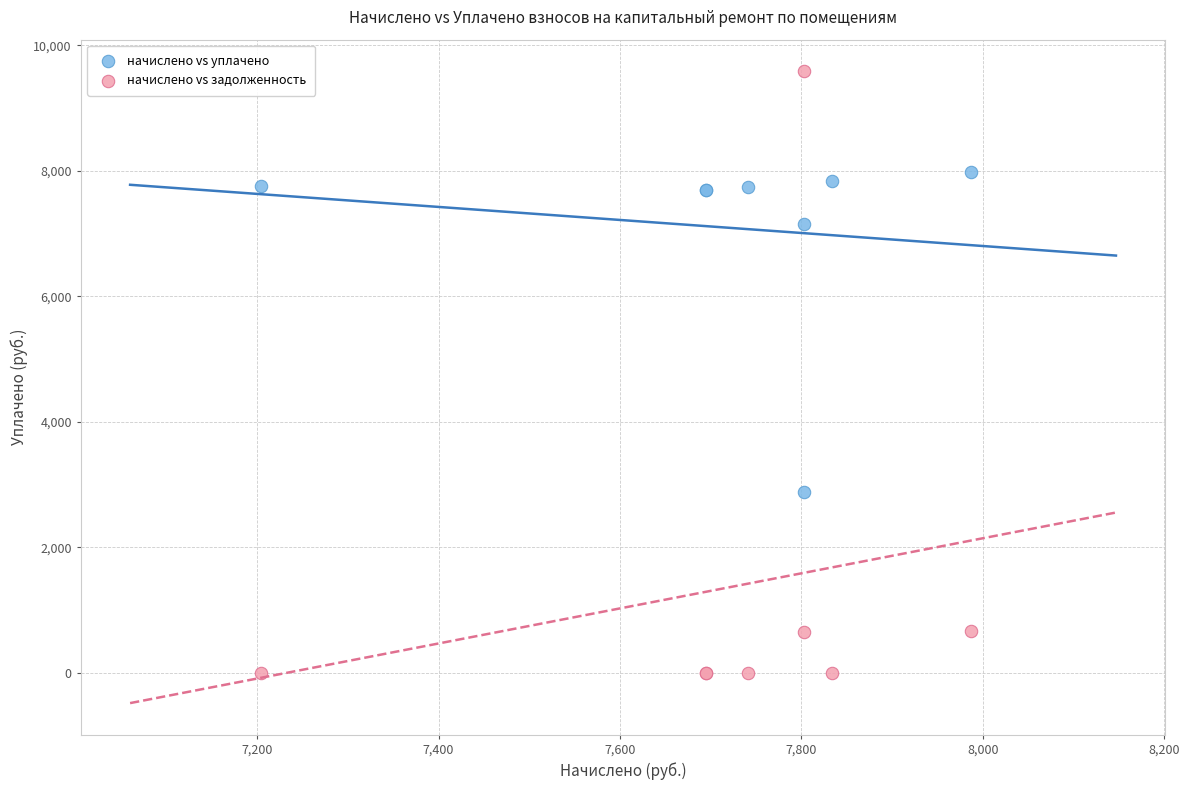

Which series contains the highest Y value?

начислено vs задолженность